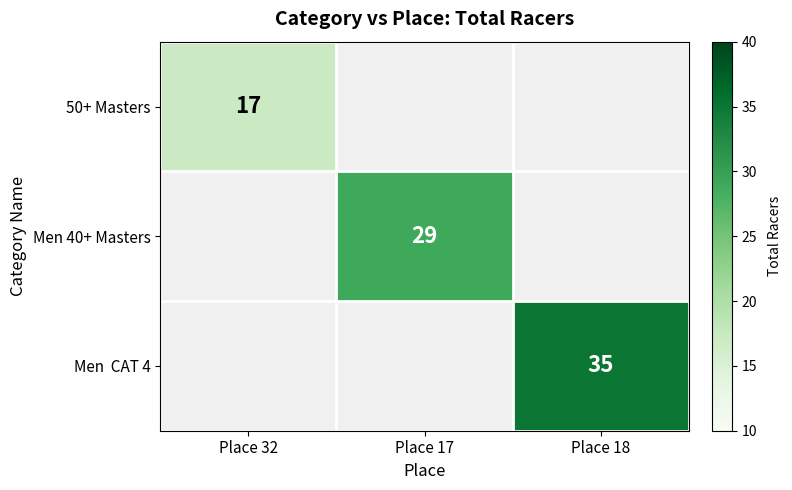

Is it true that Men 40+ Masters equals 29 at Place 17?

True